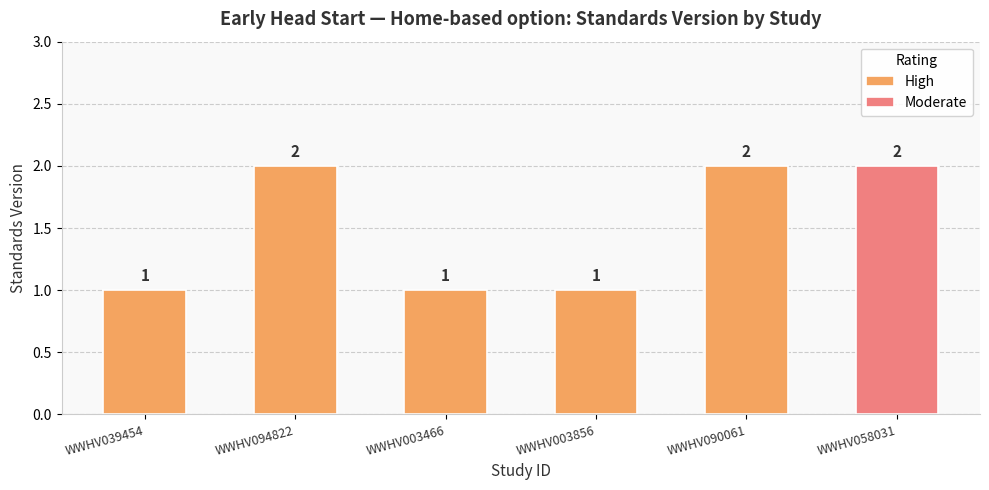

At which category does the chart reach its peak across all series?

WWHV094822